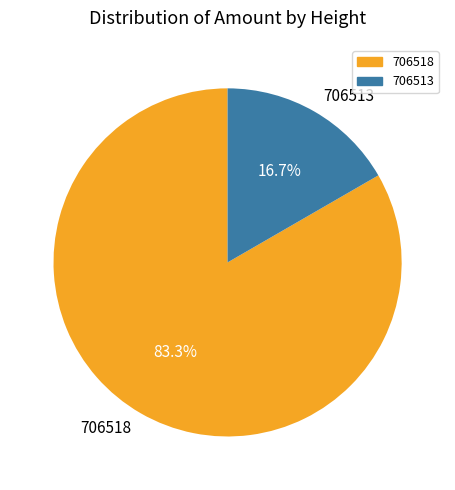

Which slice is the largest?

706518